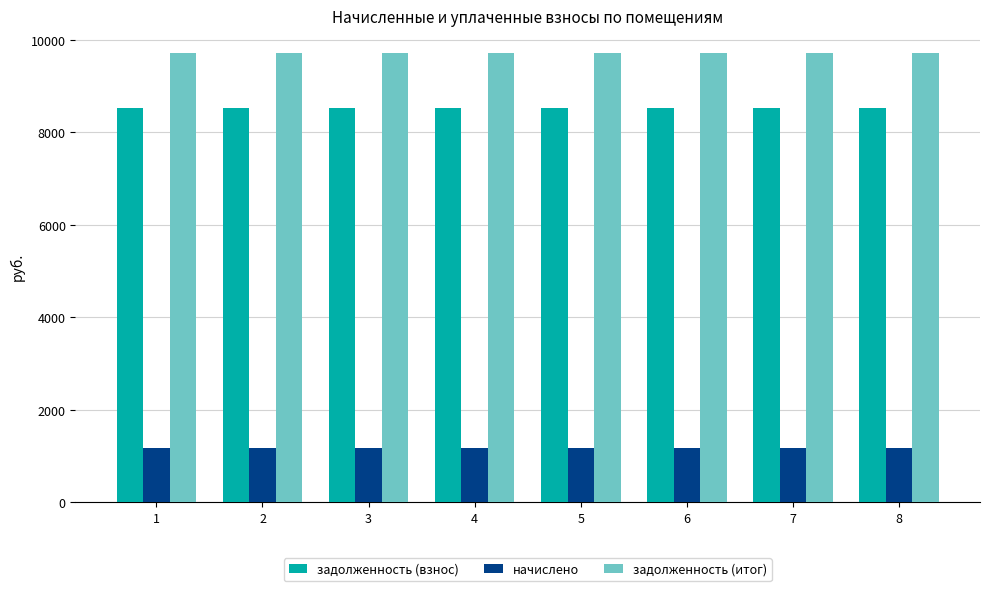

Rank the series at 5 from lowest to highest value.

начислено, задолженность (взнос), задолженность (итог)